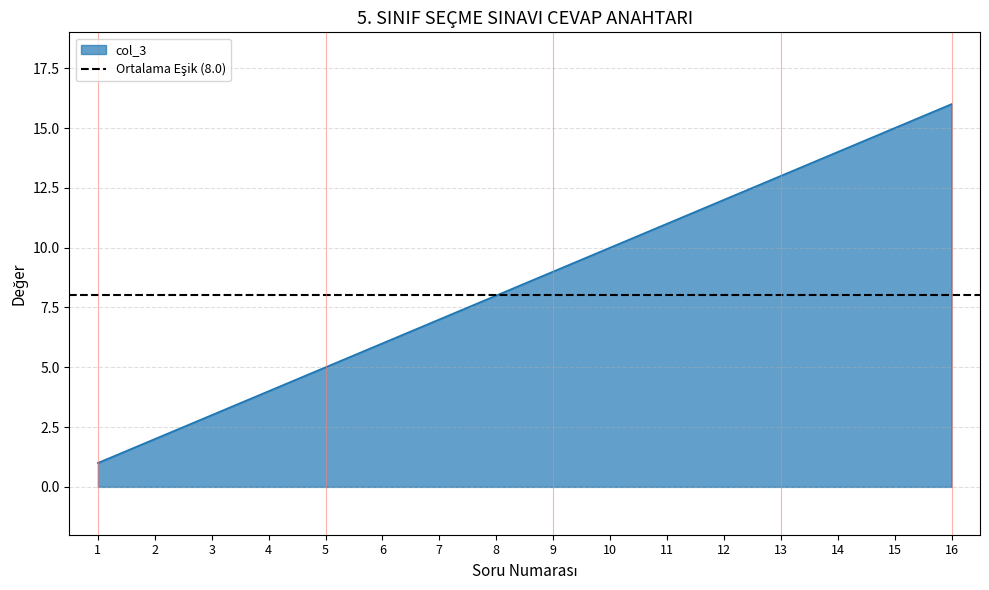

Where does the data first go above 9?

10